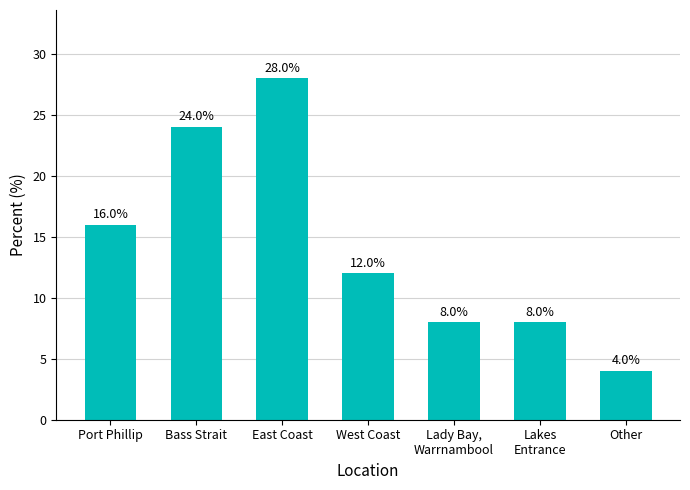

Where is the data nearest to the value 16?

Port Phillip